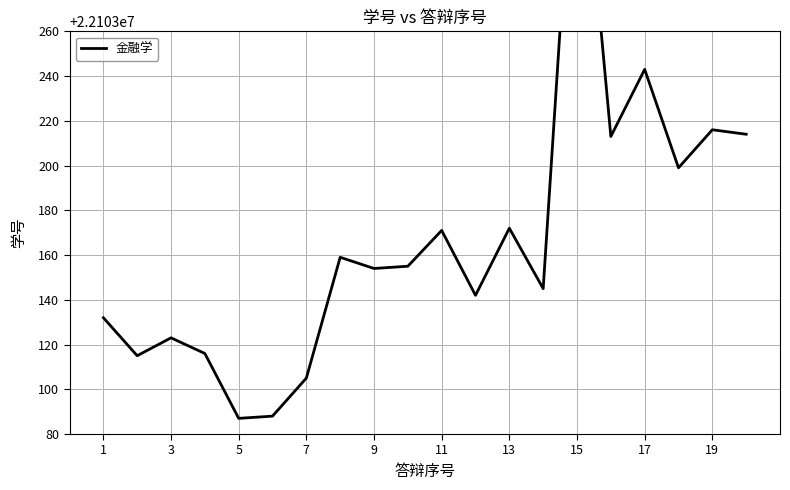

What is the value of the 9th point from the left?

22103154